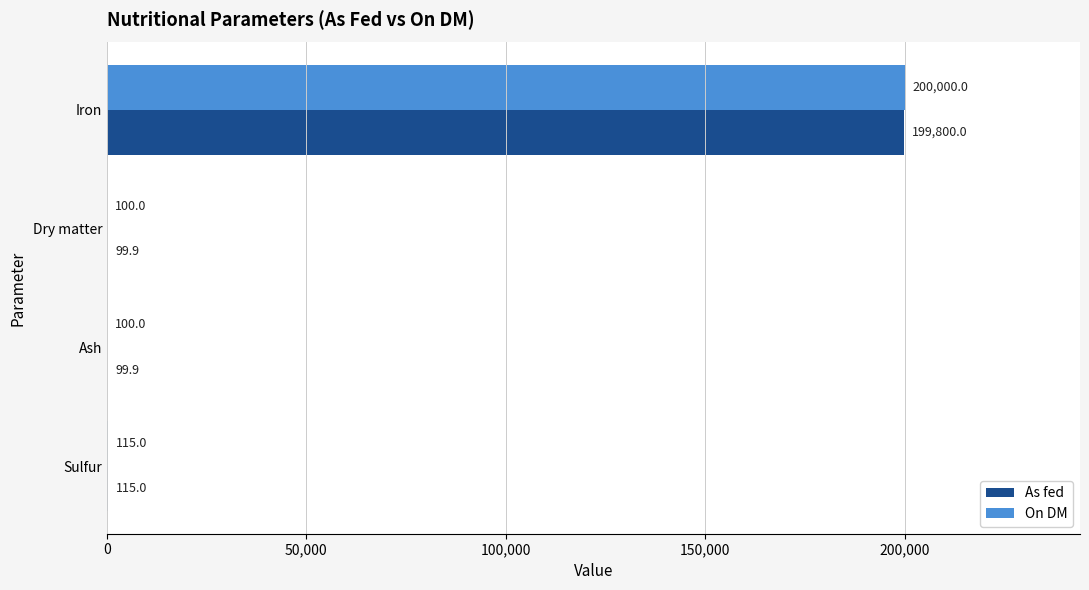

What is the sum of all On DM values?

200315.0